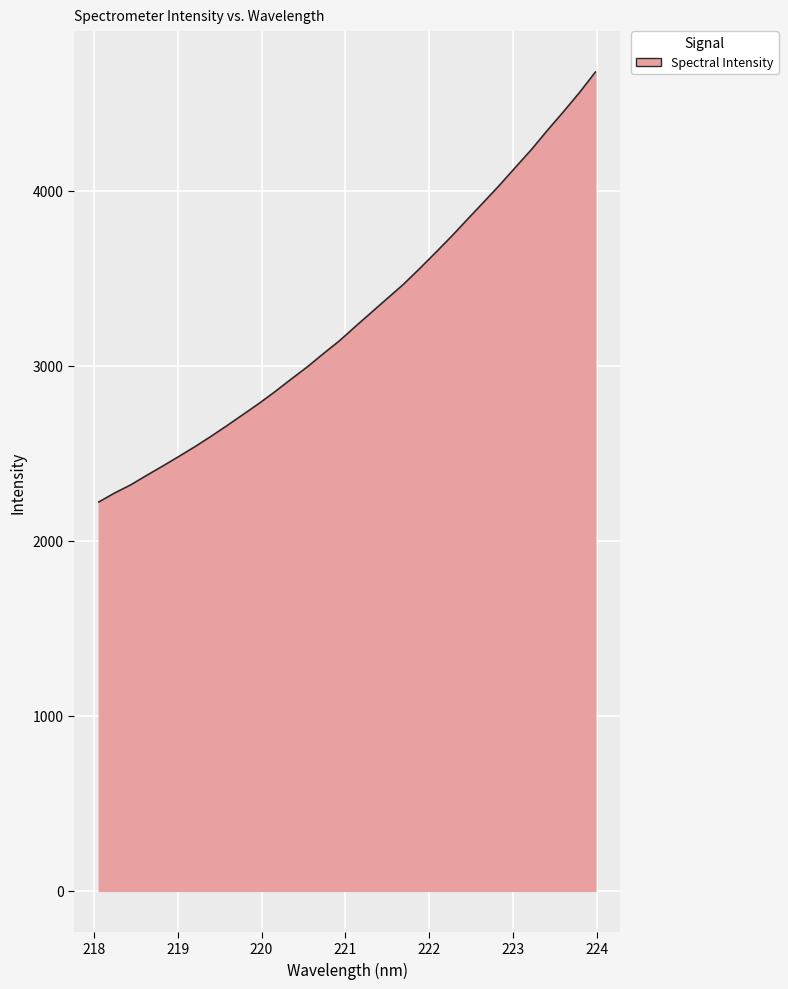

What is the difference between the maximum and minimum values?

2455.7